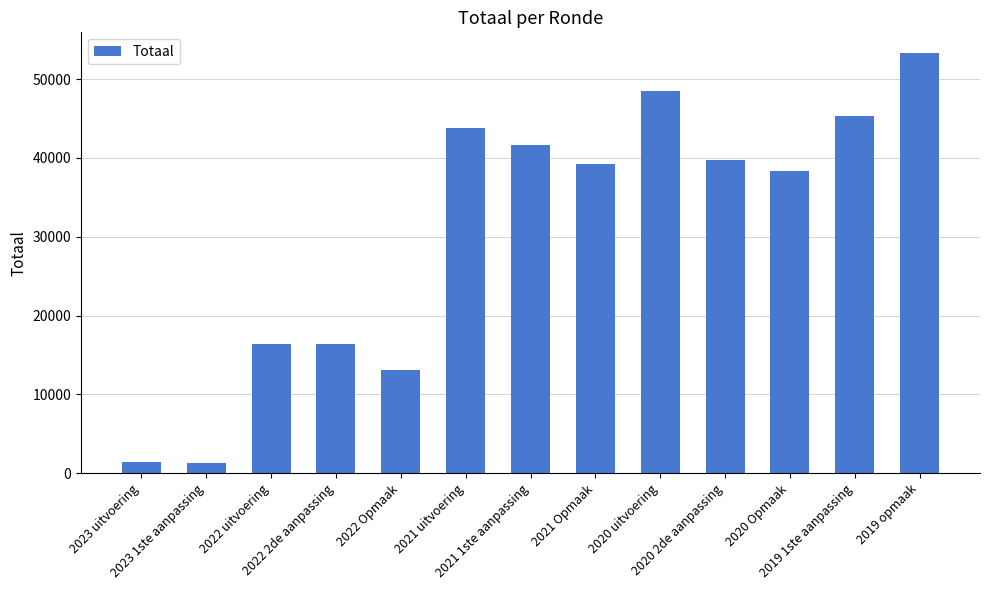

What is the label of the 4th bar from the right?

2020 2de aanpassing